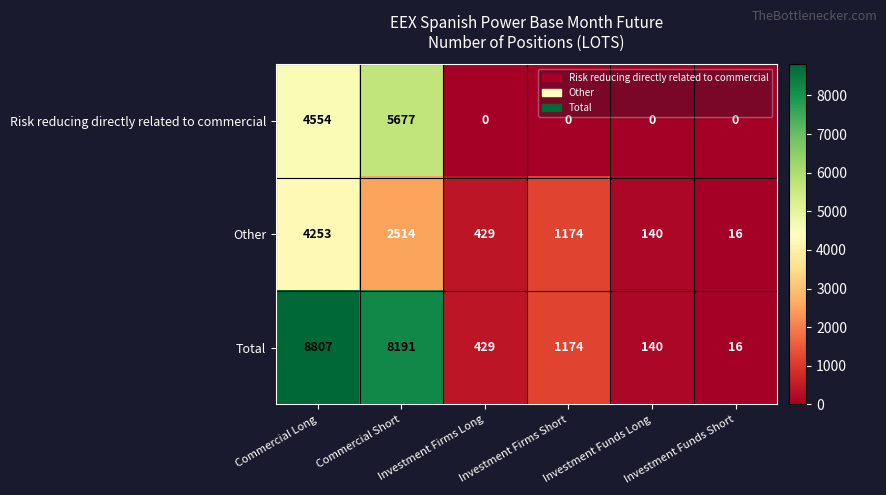

What is the average value of the Risk reducing directly related to commercial series?

1705